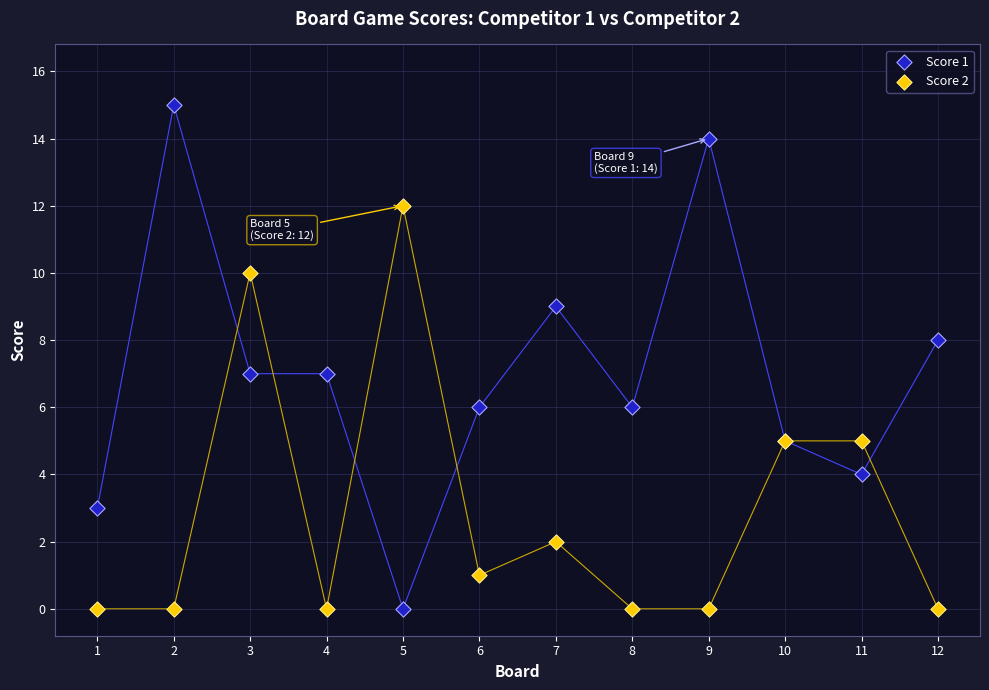

Which series reaches the maximum Y coordinate?

Score 1